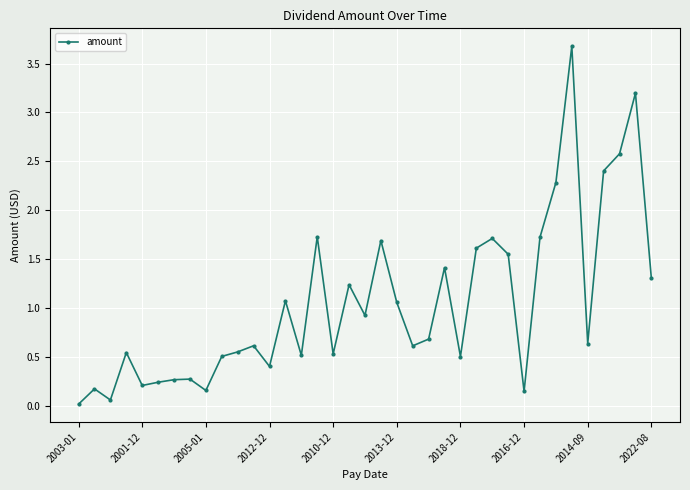

True or false: the data has more than 2 interior local peaks.

True